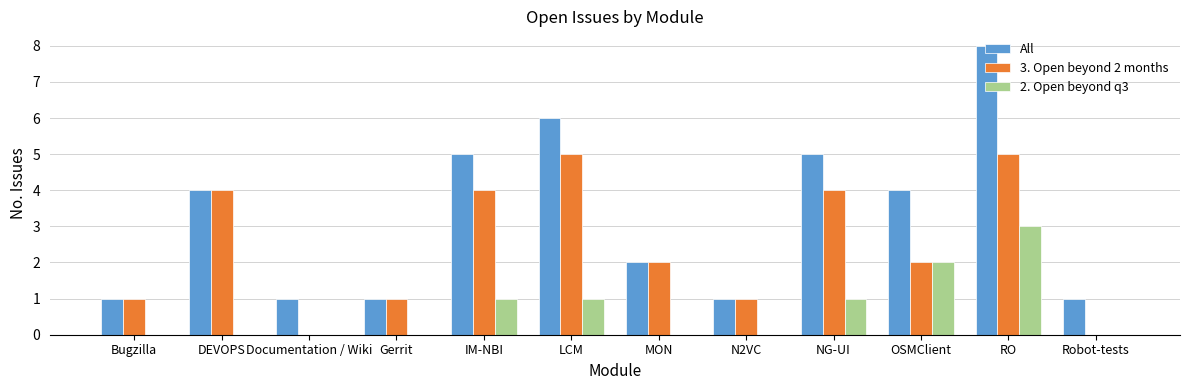

Count the 3. Open beyond 2 months values in the range 1 to 4.

8